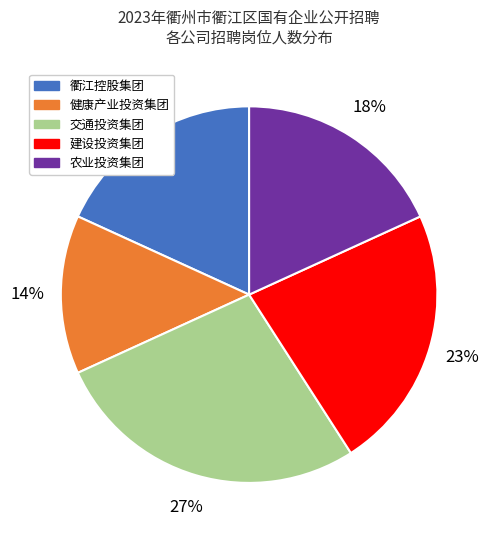

Which category has the biggest portion of the pie?

交通投资集团